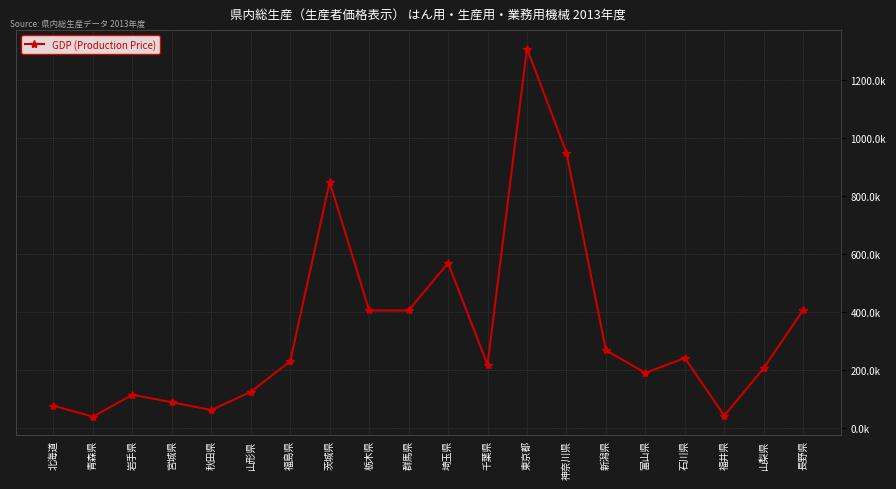

What is the difference between the maximum and minimum values?

1267280